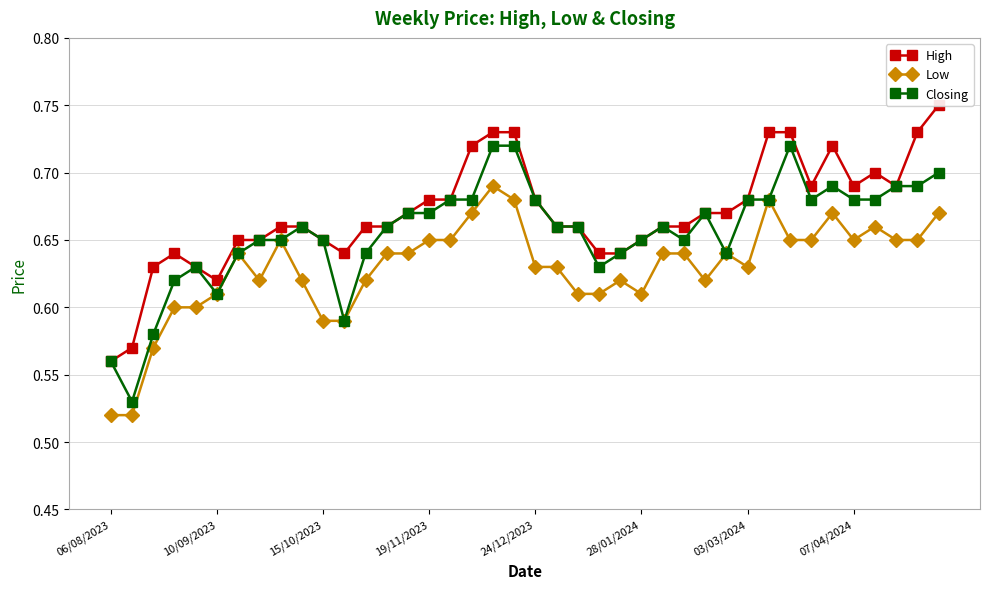

List the series in order of their overall mean, lowest first.

Low, Closing, High